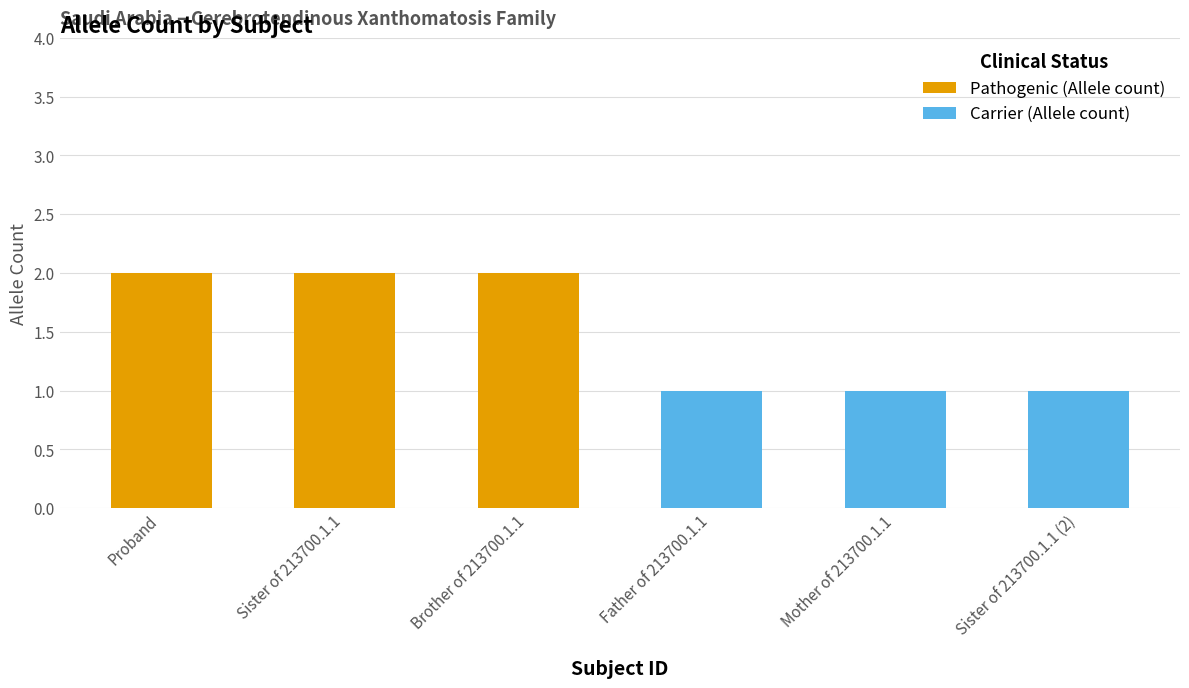

The Pathogenic (Allele count) series shows 3 at Proband. True or false?

False